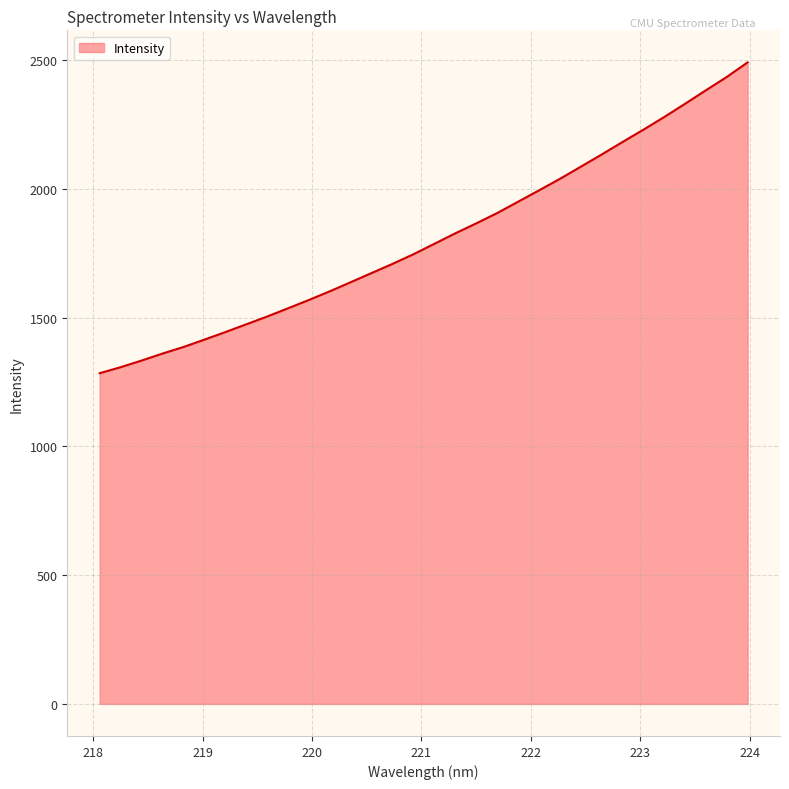

What is the maximum value shown in the chart?

2492.0